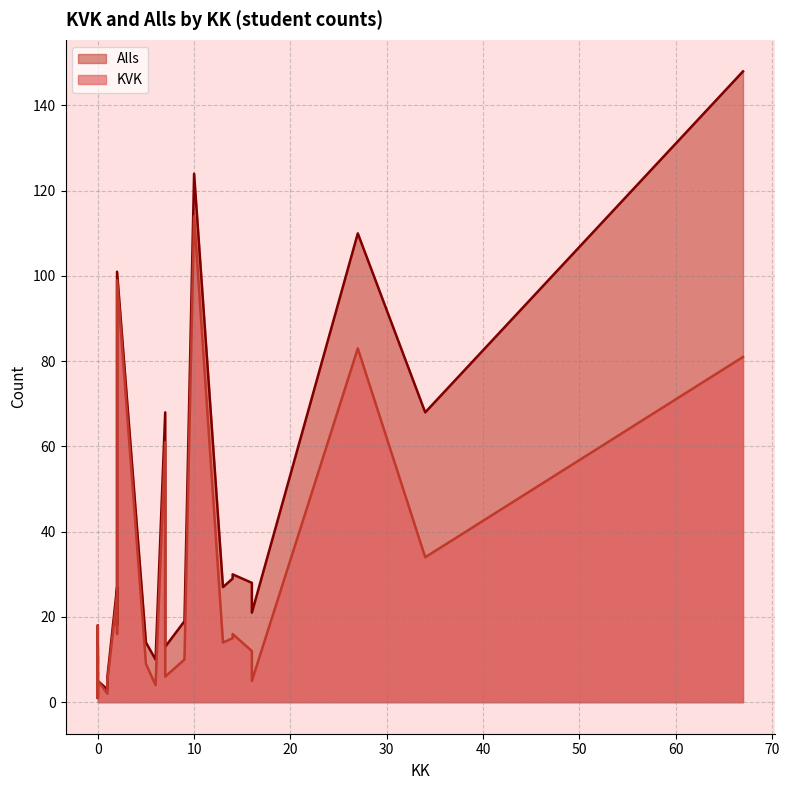

The KVK series shows 99 at 2. True or false?

True